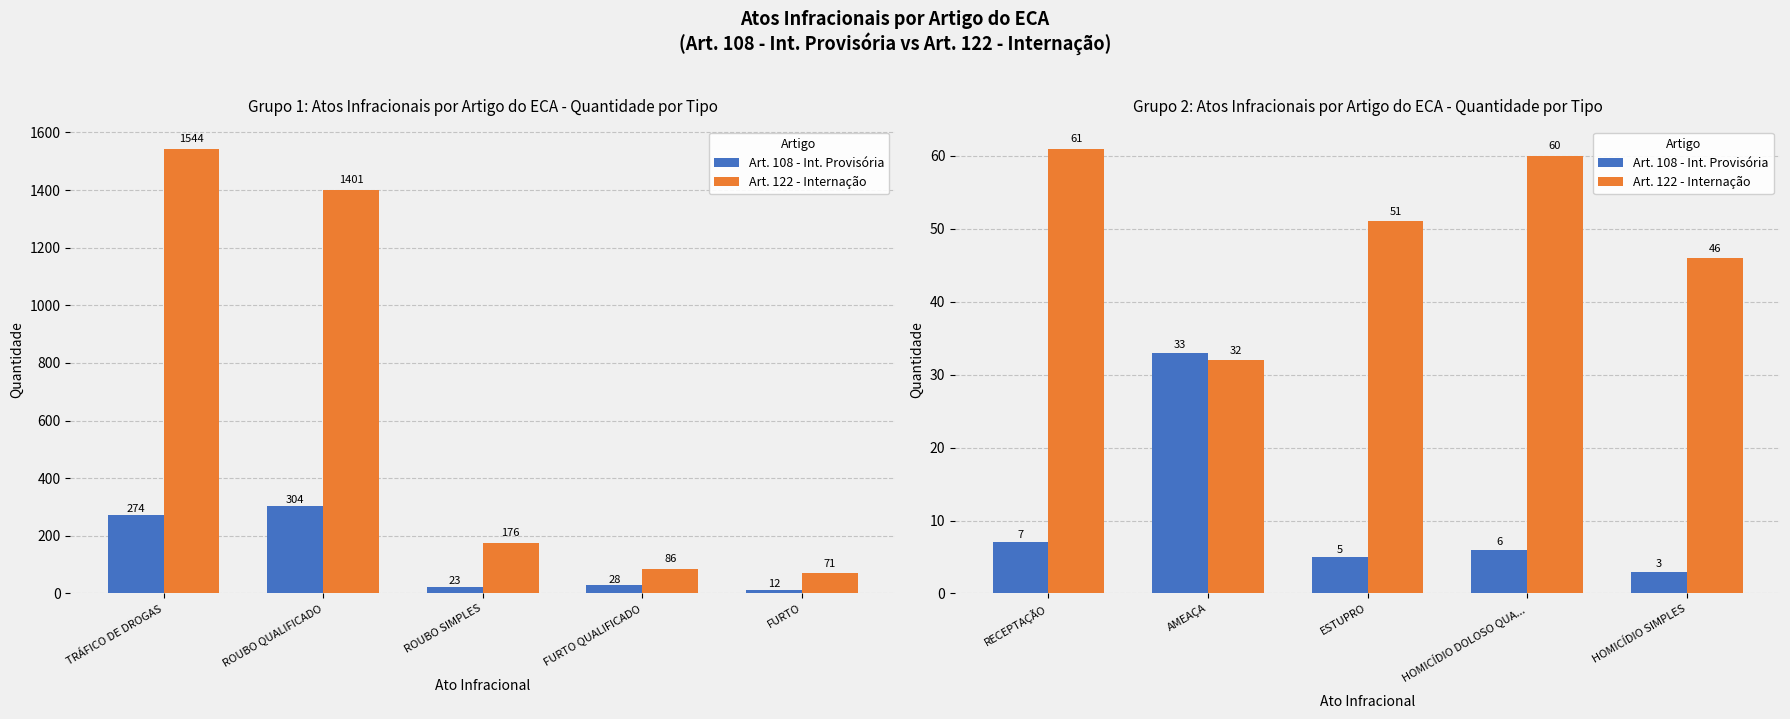

Count the number of categories in the chart.

5